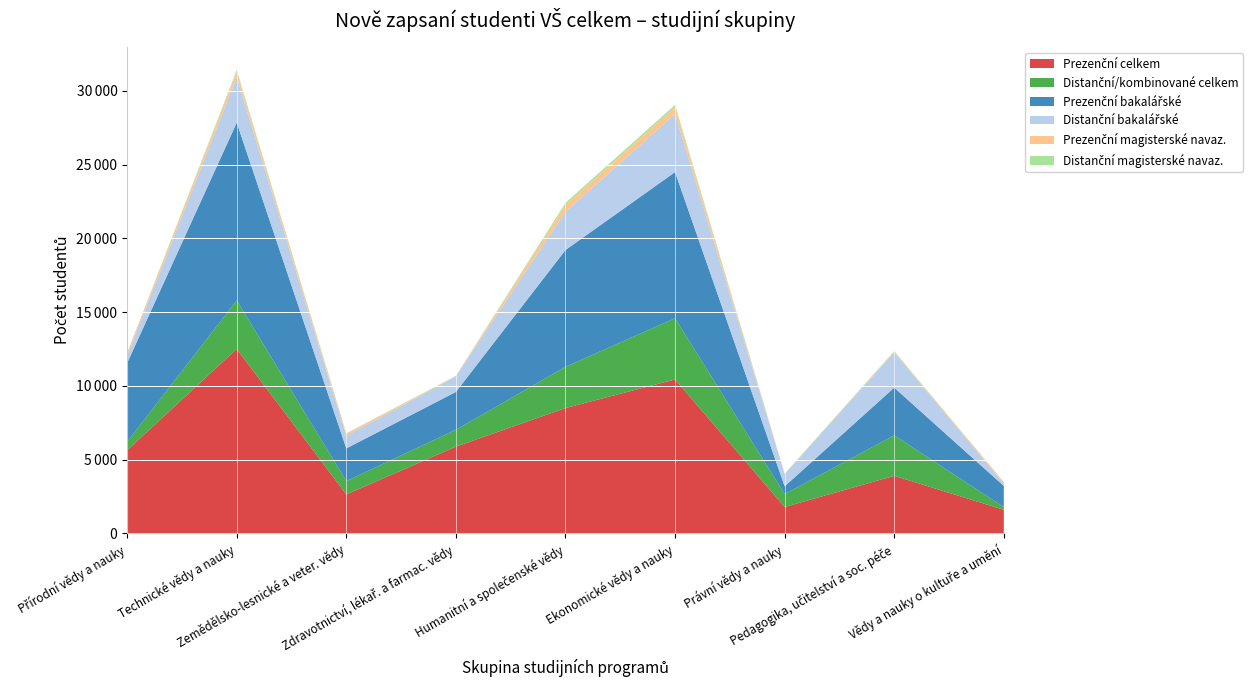

Reading left to right, what are all the values shown in this chart?

Prezenční celkem: Přírodní vědy a nauky=5643	Technické vědy a nauky=12516	Zemědělsko-lesnické a veter. vědy=2646	Zdravotnictví, lékař. a farmac. vědy=5890	Humanitní a společenské vědy=8504	Ekonomické vědy a nauky=10444	Právní vědy a nauky=1797	Pedagogika, učitelství a soc. péče=3909	Vědy a nauky o kultuře a umění=1609
Distanční/kombinované celkem: Přírodní vědy a nauky=576	Technické vědy a nauky=3285	Zemědělsko-lesnické a veter. vědy=909	Zdravotnictví, lékař. a farmac. vědy=1142	Humanitní a společenské vědy=2796	Ekonomické vědy a nauky=4149	Právní vědy a nauky=877	Pedagogika, učitelství a soc. péče=2745	Vědy a nauky o kultuře a umění=180
Prezenční bakalářské: Přírodní vědy a nauky=5336	Technické vědy a nauky=12055	Zemědělsko-lesnické a veter. vědy=2211	Zdravotnictví, lékař. a farmac. vědy=2564	Humanitní a společenské vědy=7919	Ekonomické vědy a nauky=9909	Právní vědy a nauky=523	Pedagogika, učitelství a soc. péče=3235	Vědy a nauky o kultuře a umění=1433
Distanční bakalářské: Přírodní vědy a nauky=530	Technické vědy a nauky=3076	Zemědělsko-lesnické a veter. vědy=864	Zdravotnictví, lékař. a farmac. vědy=1050	Humanitní a společenské vědy=2605	Ekonomické vědy a nauky=3936	Právní vědy a nauky=825	Pedagogika, učitelství a soc. péče=2394	Vědy a nauky o kultuře a umění=161
Prezenční magisterské navaz.: Přírodní vědy a nauky=154	Technické vědy a nauky=365	Zemědělsko-lesnické a veter. vědy=139	Zdravotnictví, lékař. a farmac. vědy=18	Humanitní a společenské vědy=464	Ekonomické vědy a nauky=467	Právní vědy a nauky=6	Pedagogika, učitelství a soc. péče=44	Vědy a nauky o kultuře a umění=104
Distanční magisterské navaz.: Přírodní vědy a nauky=6	Technické vědy a nauky=119	Zemědělsko-lesnické a veter. vědy=21	Zdravotnictví, lékař. a farmac. vědy=26	Humanitní a společenské vědy=127	Ekonomické vědy a nauky=154	Právní vědy a nauky=29	Pedagogika, učitelství a soc. péče=44	Vědy a nauky o kultuře a umění=5